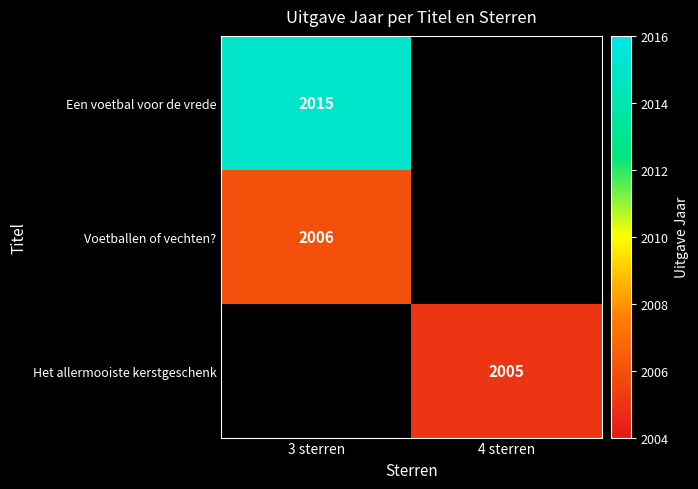

The Voetballen of vechten? series shows 2006 at 3 sterren. True or false?

True